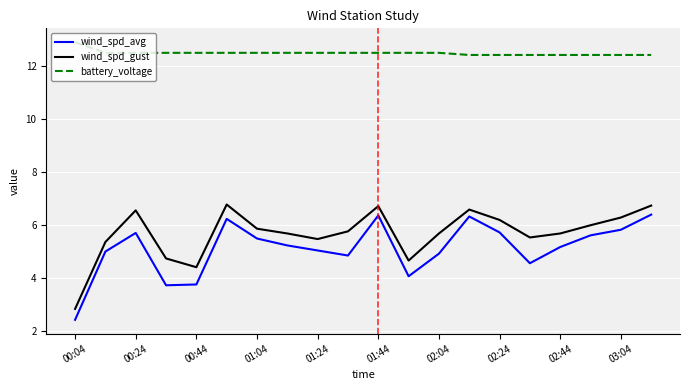

True or false: battery_voltage and wind_spd_avg cross at least once.

False